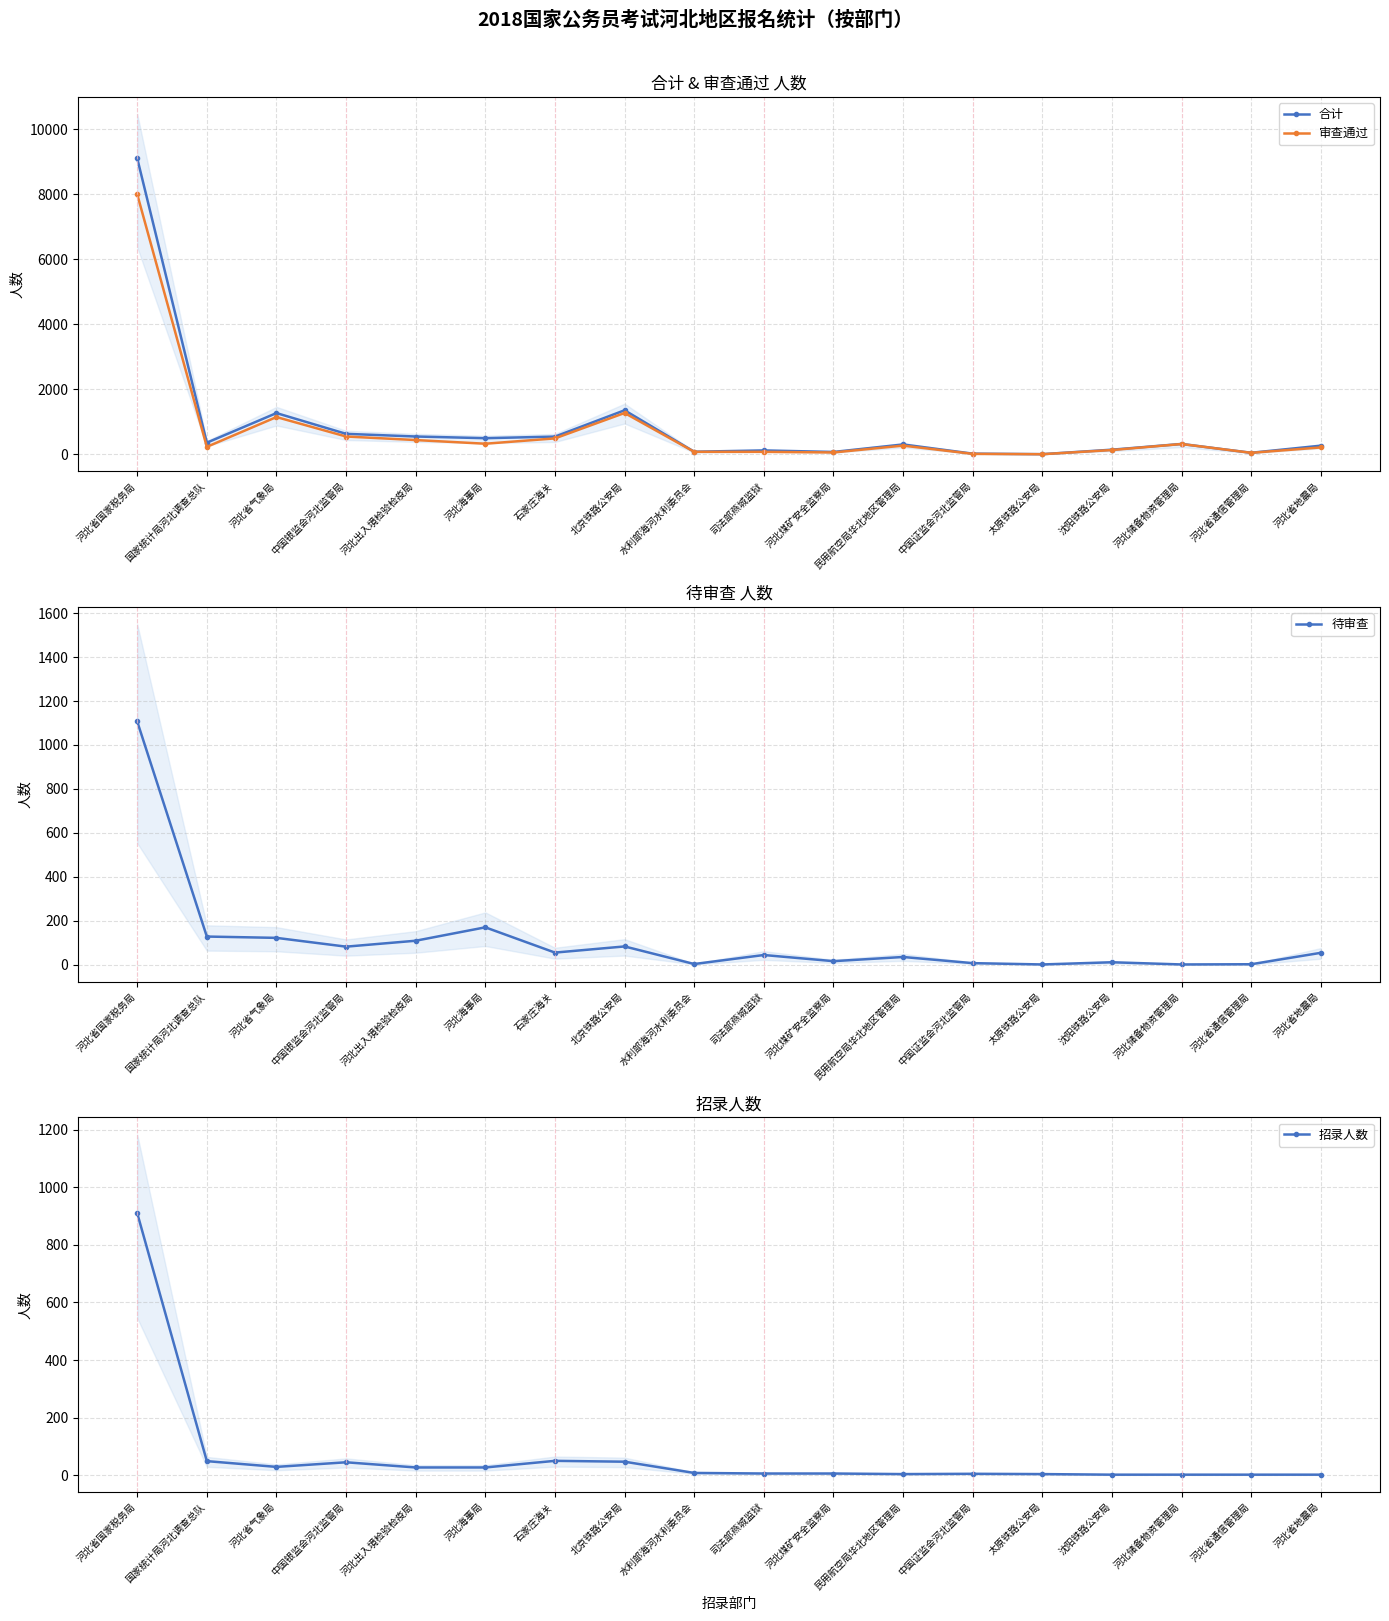

What is the minimum value shown in the chart?

1